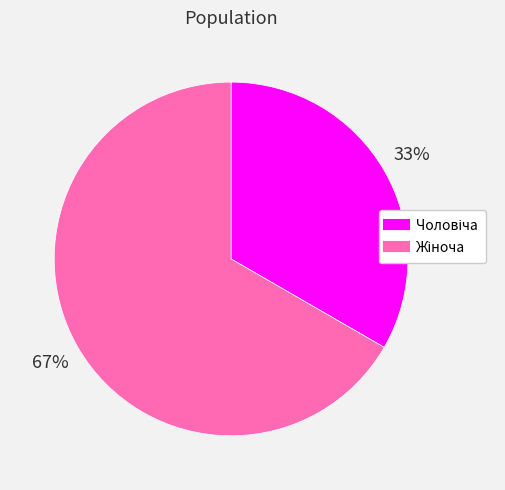

Does any single category account for the majority?

Yes